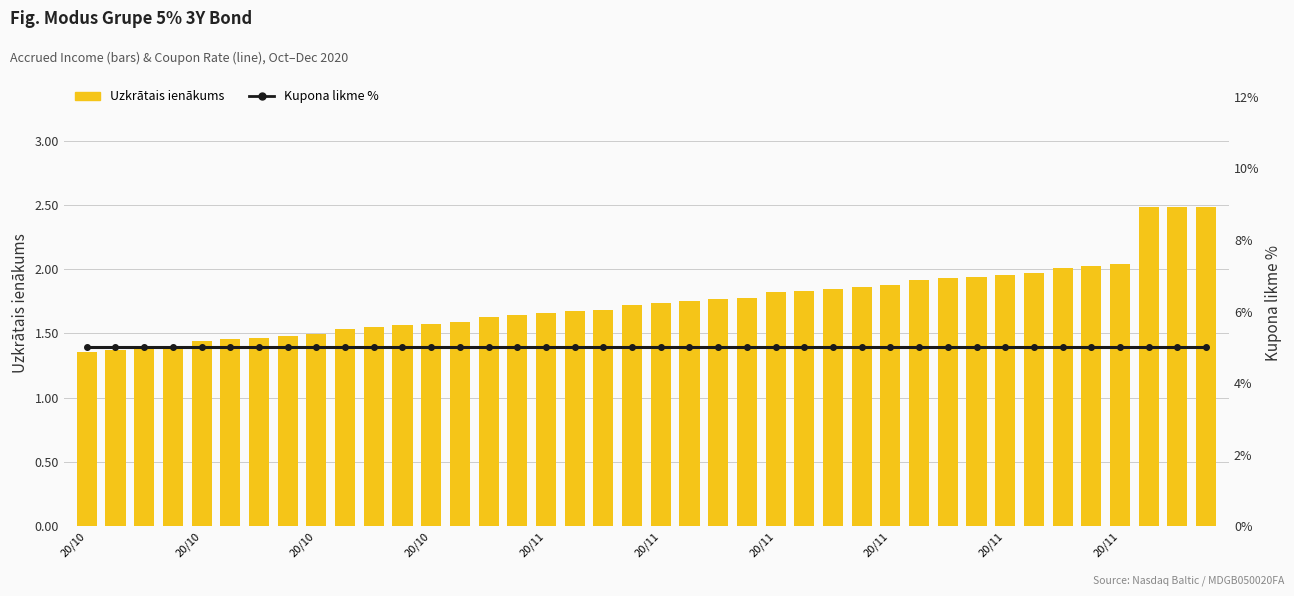

At which category is the sum across all series the highest?

37